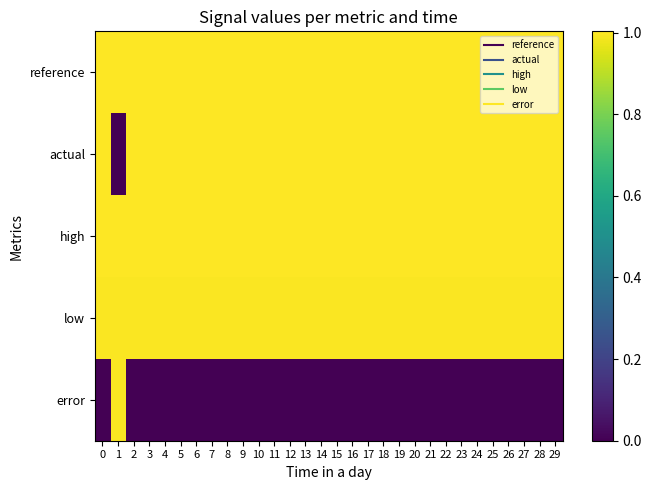

Which has a higher value, 10 or 7?

10